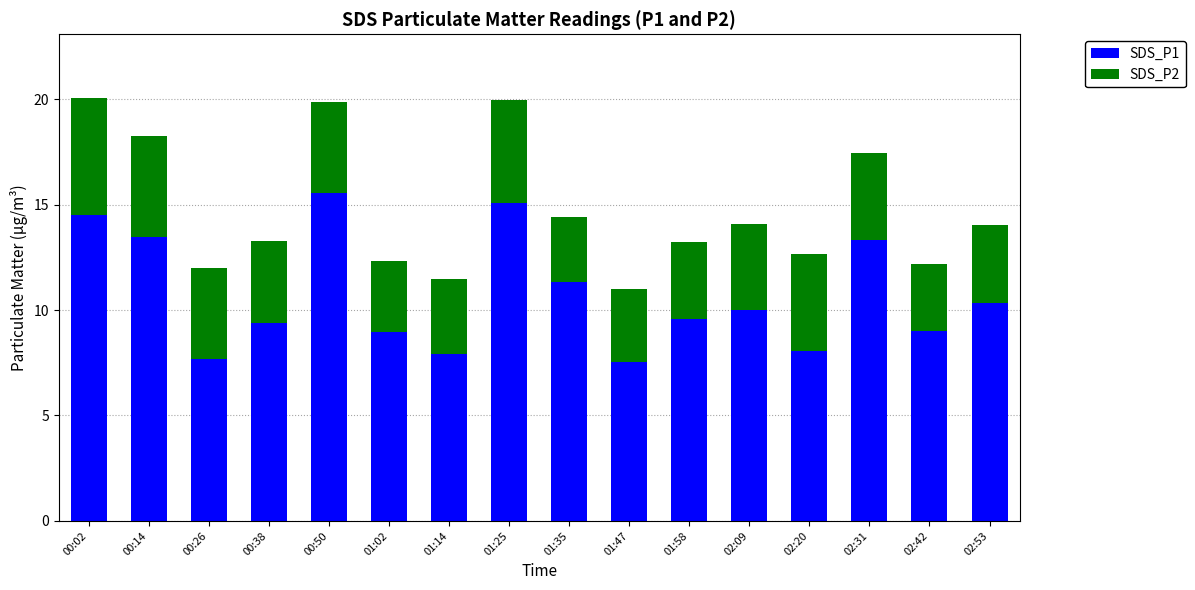

What is the total value across all series at 01:14?

11.5